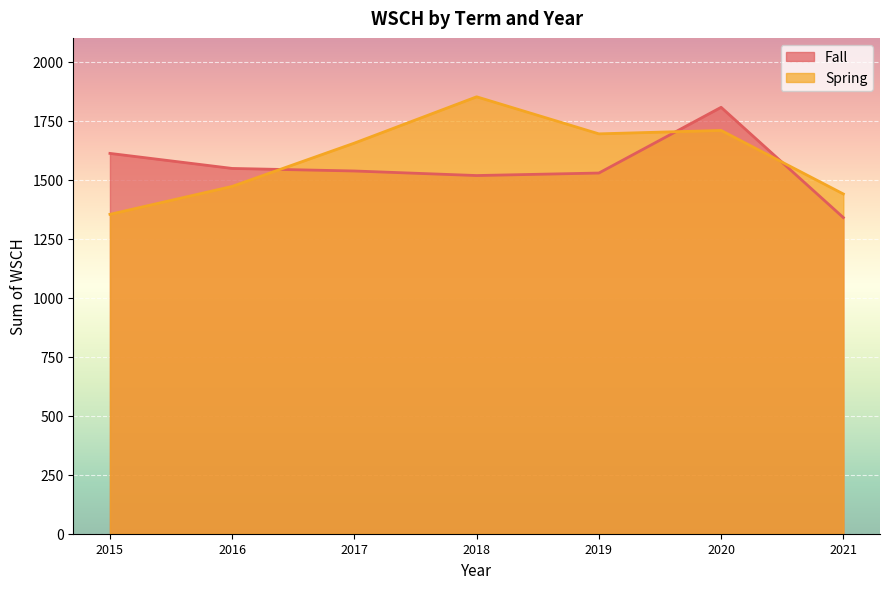

What is the difference between the second highest and minimum values in the Fall series?

271.8